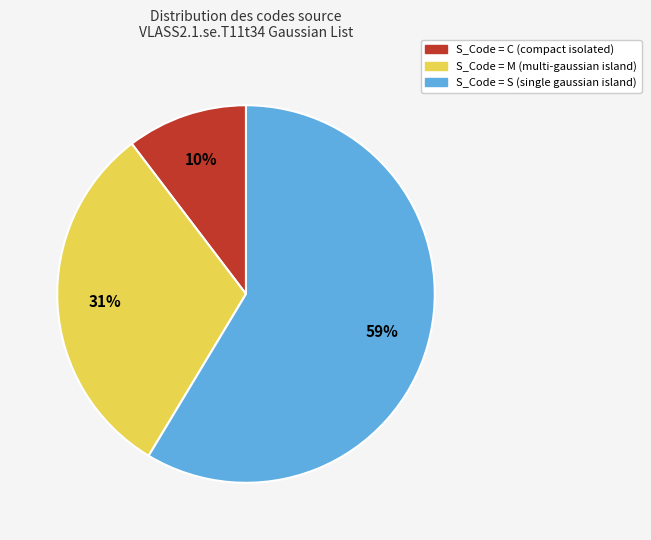

Is there any slice that represents more than half of the pie?

Yes